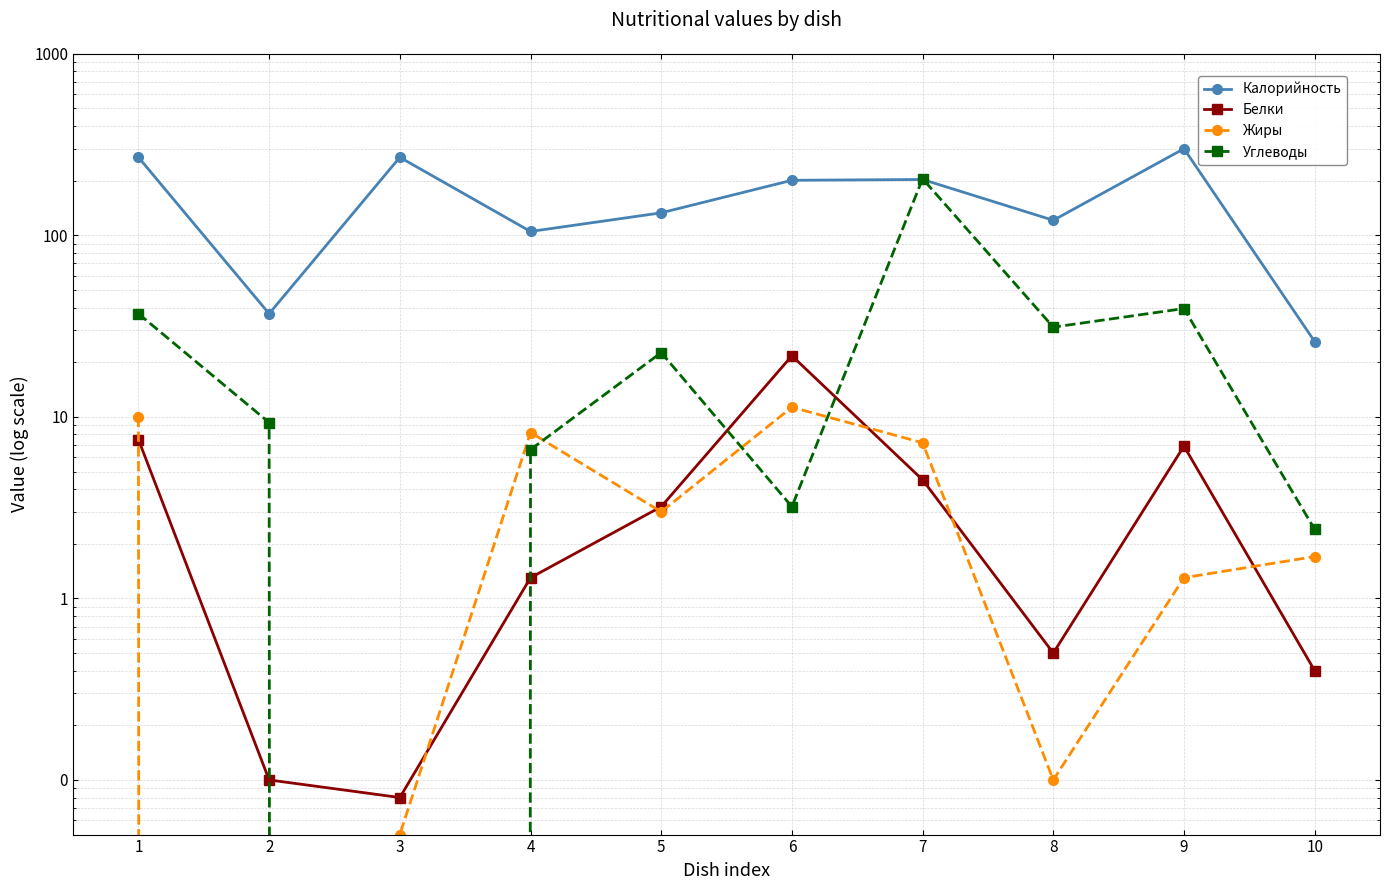

At which category does the chart reach its minimum across all series?

2